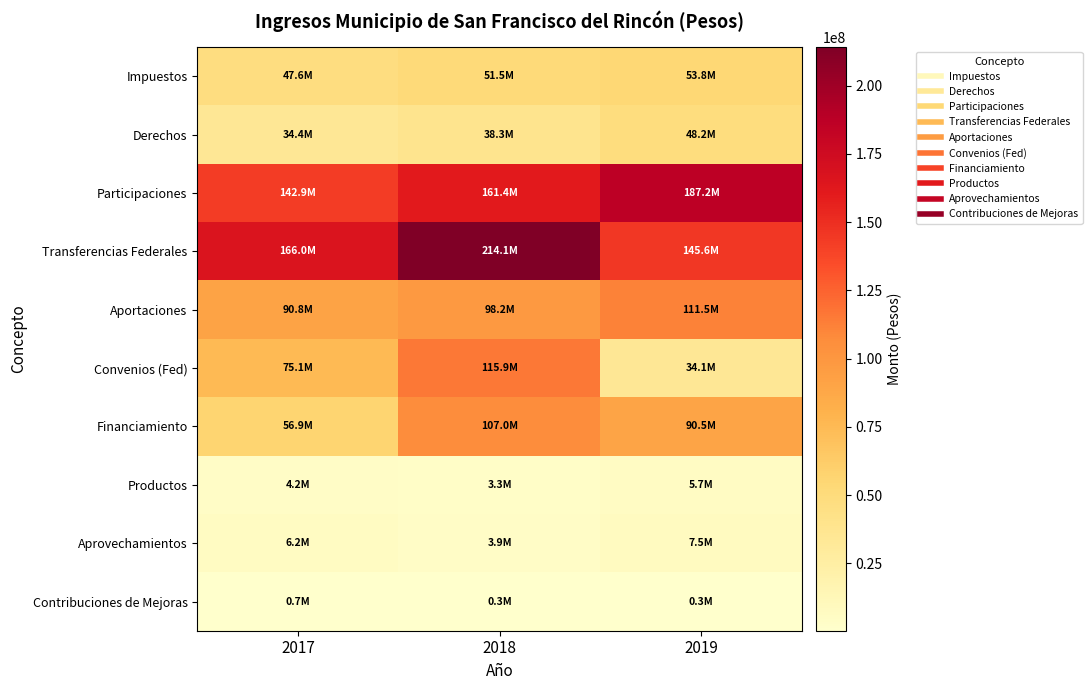

Reading right to left, transcribe all the data shown in this chart.

Impuestos: 2019=53804222.7	2018=51450956.1	2017=47584357.3
Derechos: 2019=48161893.1	2018=38297766.6	2017=34355343.0
Participaciones: 2019=187223522.5	2018=161403639.9	2017=142883835.6
Transferencias Federales: 2019=145599926.7	2018=214121521.6	2017=165973083.6
Aportaciones: 2019=111482365.0	2018=98188234.0	2017=90848429.0
Convenios (Fed): 2019=34117561.7	2018=115933287.6	2017=75124654.6
Financiamiento: 2019=90471199.1	2018=107026093.5	2017=56906969.3
Productos: 2019=5710330.0	2018=3344257.3	2017=4176466.6
Aprovechamientos: 2019=7457229.9	2018=3942227.0	2017=6170615.7
Contribuciones de Mejoras: 2019=298466.8	2018=279728.0	2017=686242.9